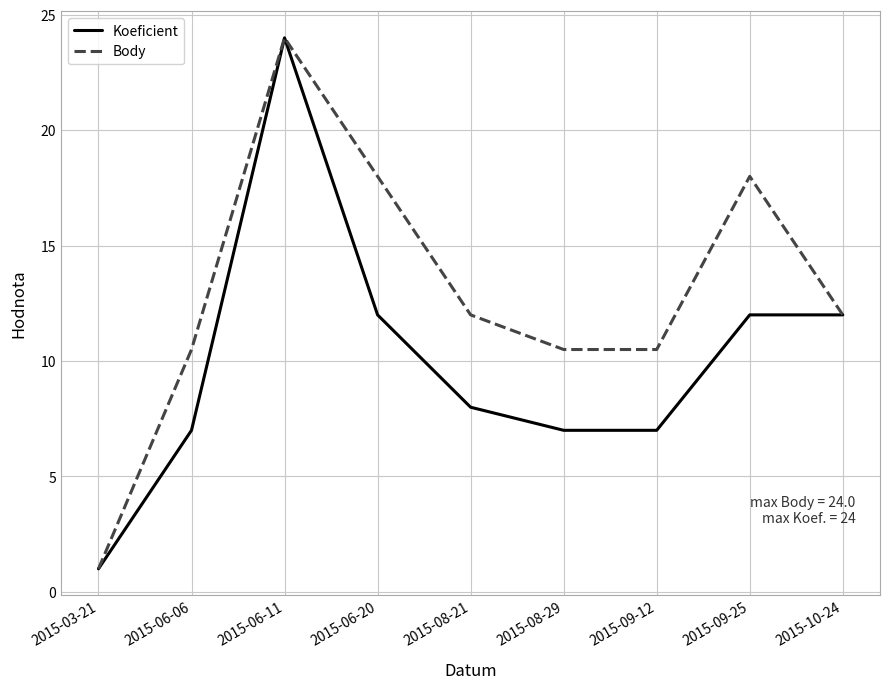

True or false: Koeficient has a value of 4.0 at 2015-09-12.

False